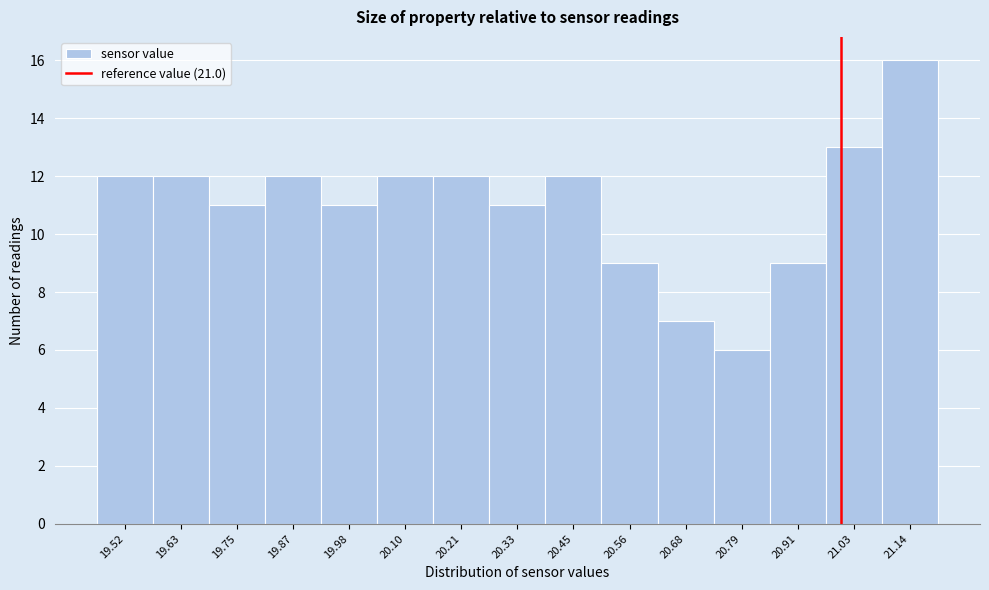

Reading left to right, transcribe this chart: for each bar, give the range it covers on the x-axis and its height. Neither the bar edges nor the heights are printed on the chart, so give them approximately, as read against the axes.

19.460 to 19.576: 12
19.576 to 19.692: 12
19.692 to 19.808: 11
19.808 to 19.924: 12
19.924 to 20.040: 11
20.040 to 20.156: 12
20.156 to 20.272: 12
20.272 to 20.388: 11
20.388 to 20.504: 12
20.504 to 20.620: 9
20.620 to 20.736: 7
20.736 to 20.852: 6
20.852 to 20.968: 9
20.968 to 21.084: 13
21.084 to 21.200: 16